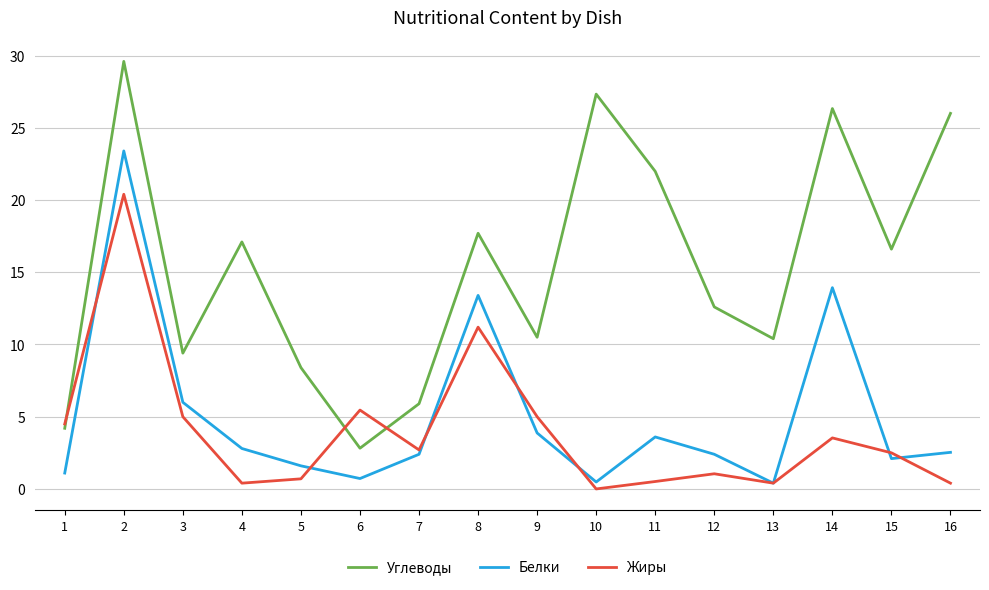

What is the approximate value of Углеводы at 15?

16.6